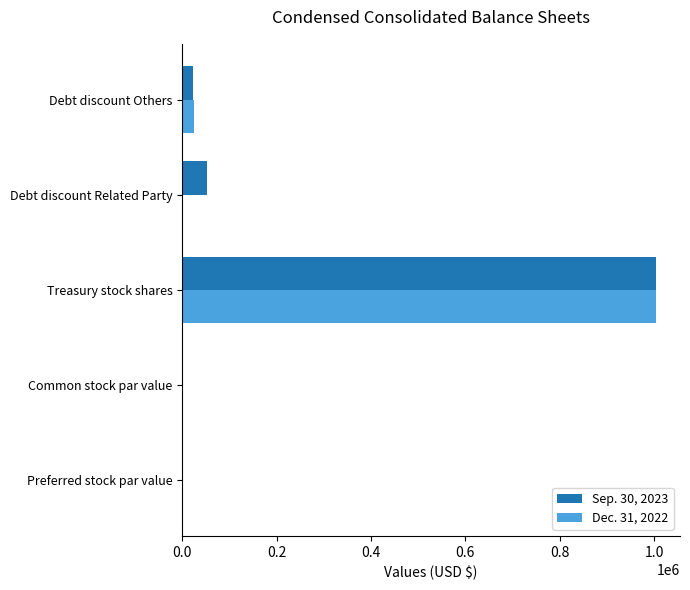

Which label corresponds to the largest value in the chart?

Treasury stock shares